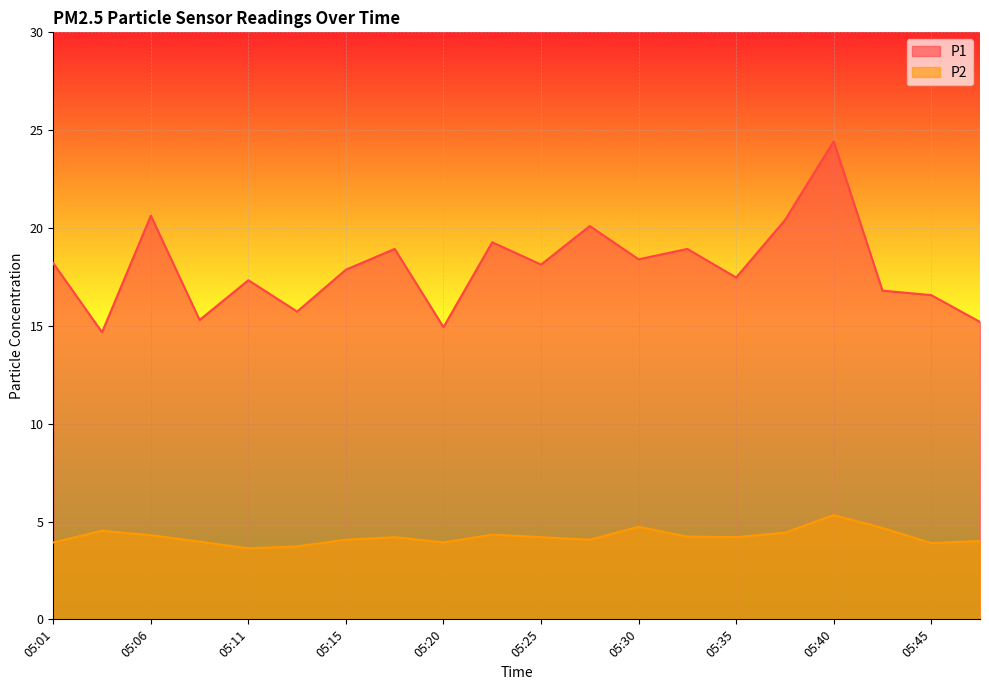

Reading left to right, what are all the values shown in this chart?

P1: 18.2	14.7	20.6	15.3	17.3	15.7	17.9	18.9	14.9	19.3	18.1	20.1	18.4	18.9	17.5	20.4	24.4	16.8	16.6	15.2
P2: 3.9	4.5	4.3	4.0	3.6	3.7	4.1	4.2	3.9	4.3	4.2	4.1	4.7	4.2	4.2	4.4	5.3	4.7	3.9	4.0